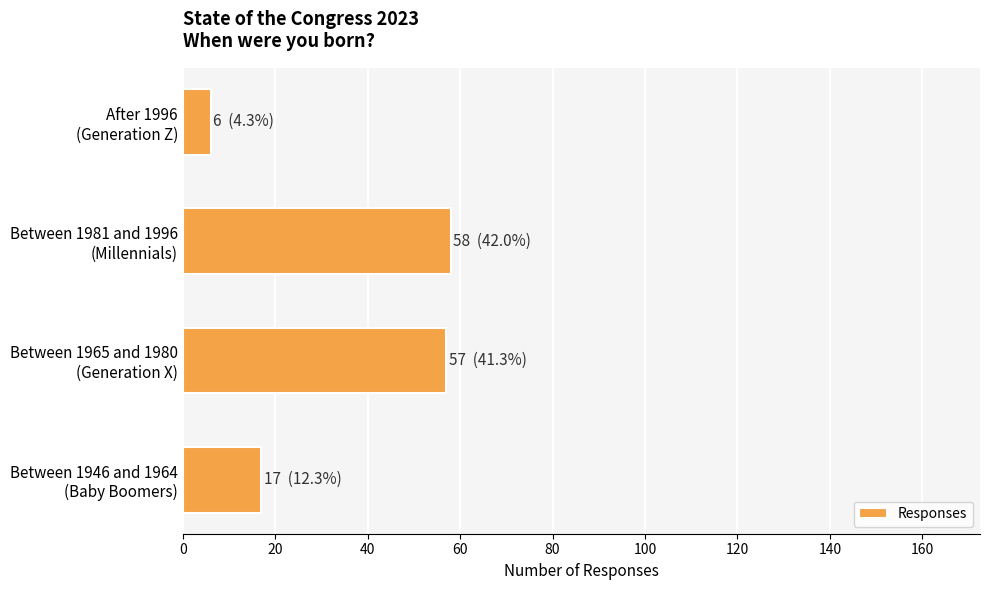

What is the value of the 3rd bar from the top?

57